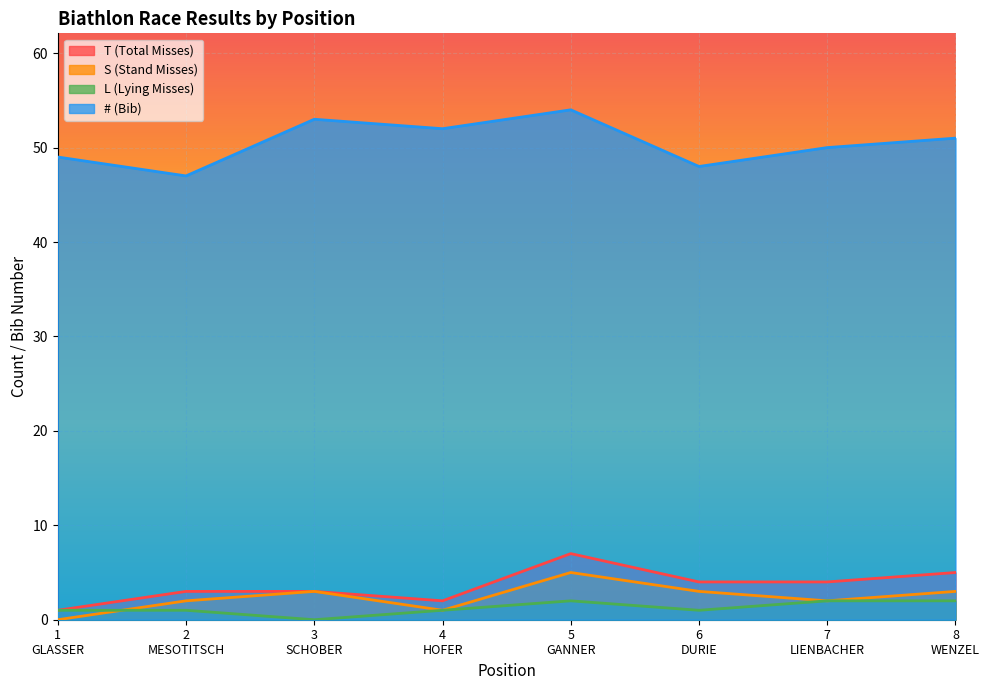

Rank the series at 1
GLASSER from lowest to highest value.

S (Stand Misses), T (Total Misses), L (Lying Misses), # (Bib)